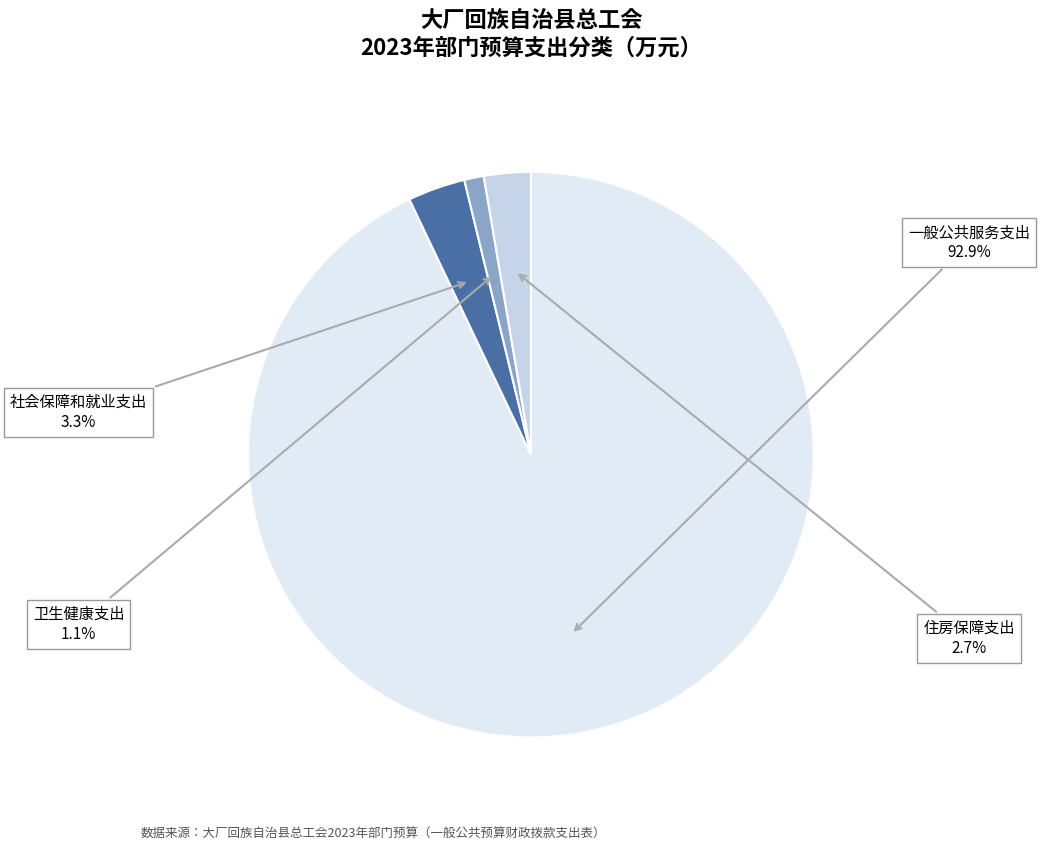

Count the number of slices in the pie.

4